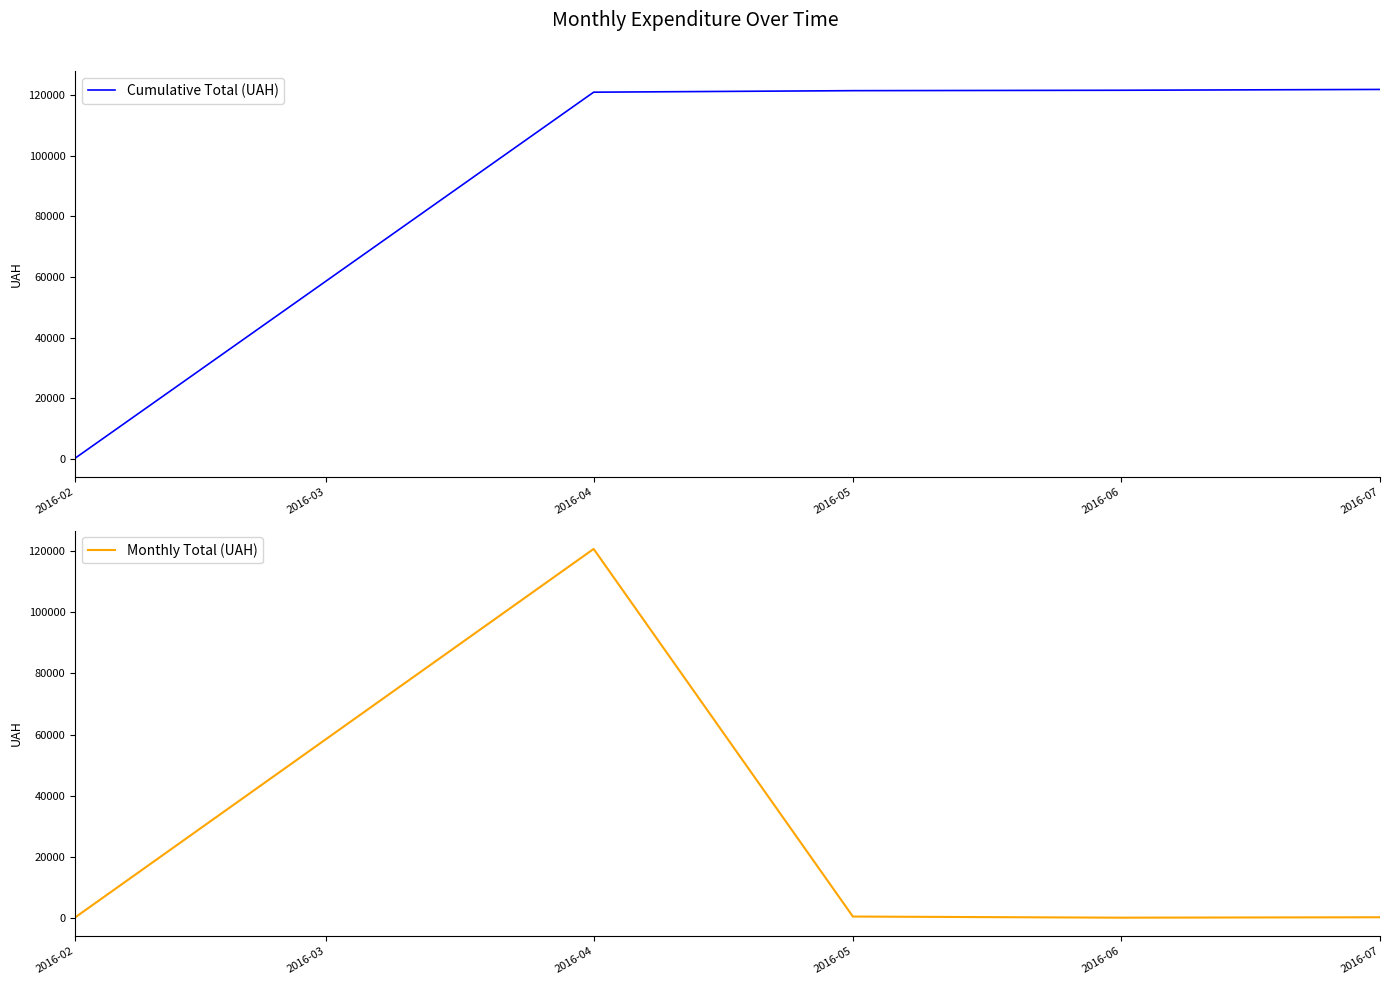

At which label does Monthly Total (UAH) reach its peak?

2016-04